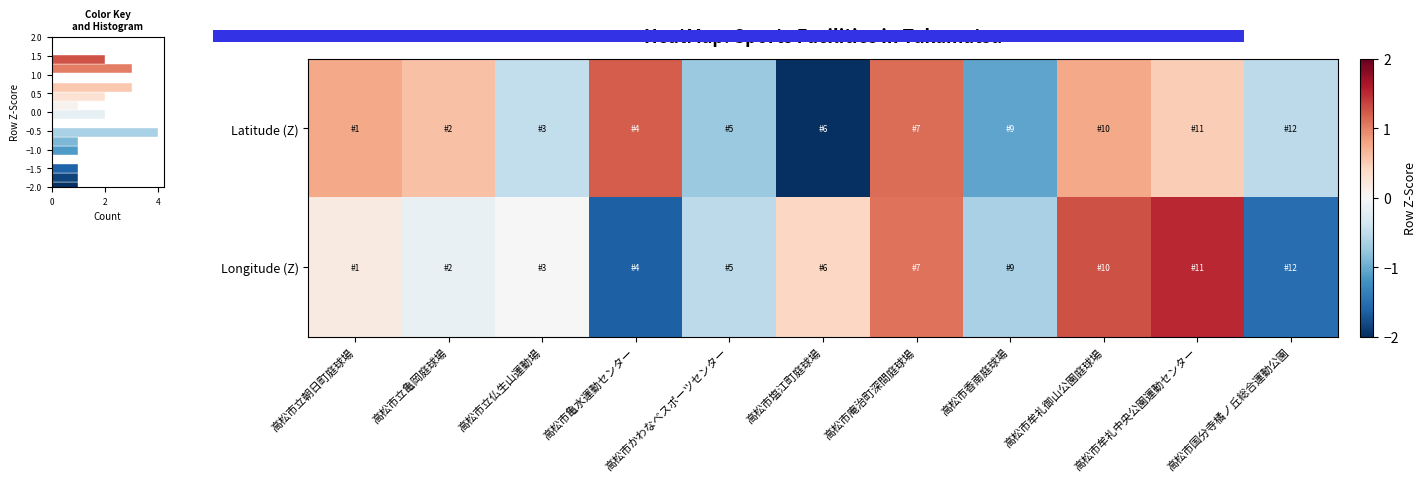

Reading left to right, transcribe all the data shown in this chart.

Latitude (Z): 高松市立朝日町庭球場=0.8	高松市立亀岡庭球場=0.6	高松市立仏生山運動場=-0.5	高松市亀水運動センター=1.2	高松市かわなべスポーツセンター=-0.7	高松市塩江町庭球場=-2.1	高松市庵治町深間庭球場=1.1	高松市香南庭球場=-1.1	高松市牟礼御山公園庭球場=0.8	高松市牟礼中央公園運動センター=0.5	高松市国分寺橘ノ丘総合運動公園=-0.5
Longitude (Z): 高松市立朝日町庭球場=0.2	高松市立亀岡庭球場=-0.1	高松市立仏生山運動場=0.0	高松市亀水運動センター=-1.6	高松市かわなべスポーツセンター=-0.5	高松市塩江町庭球場=0.4	高松市庵治町深間庭球場=1.1	高松市香南庭球場=-0.6	高松市牟礼御山公園庭球場=1.3	高松市牟礼中央公園運動センター=1.5	高松市国分寺橘ノ丘総合運動公園=-1.5